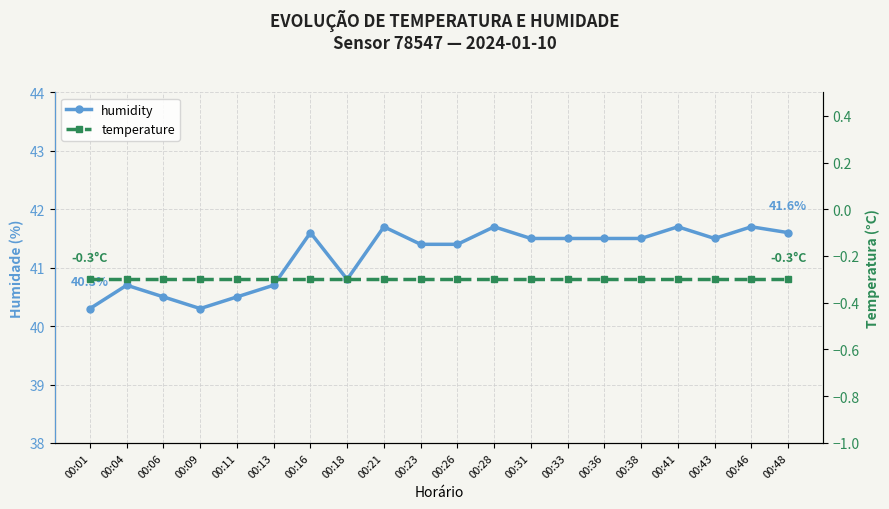

At which category is the sum across all series the highest?

00:21